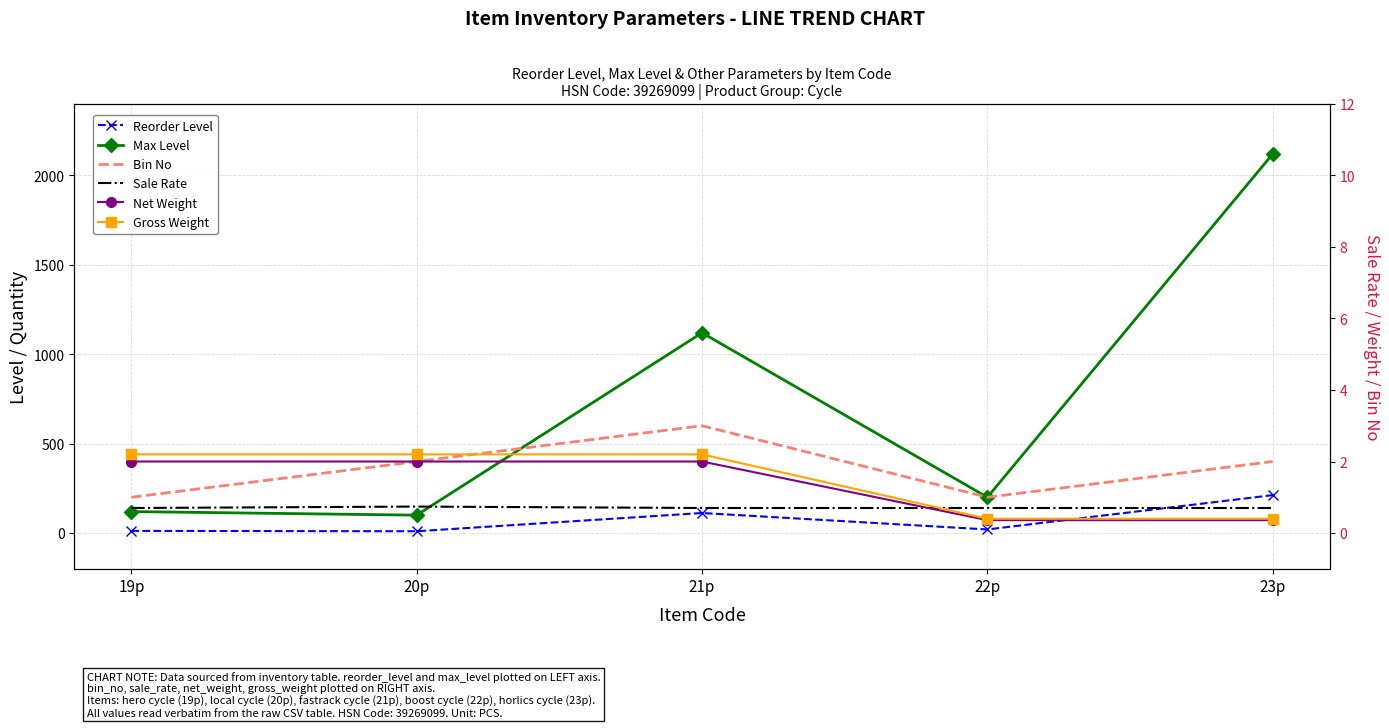

True or false: Bin No and Reorder Level cross at least once.

False